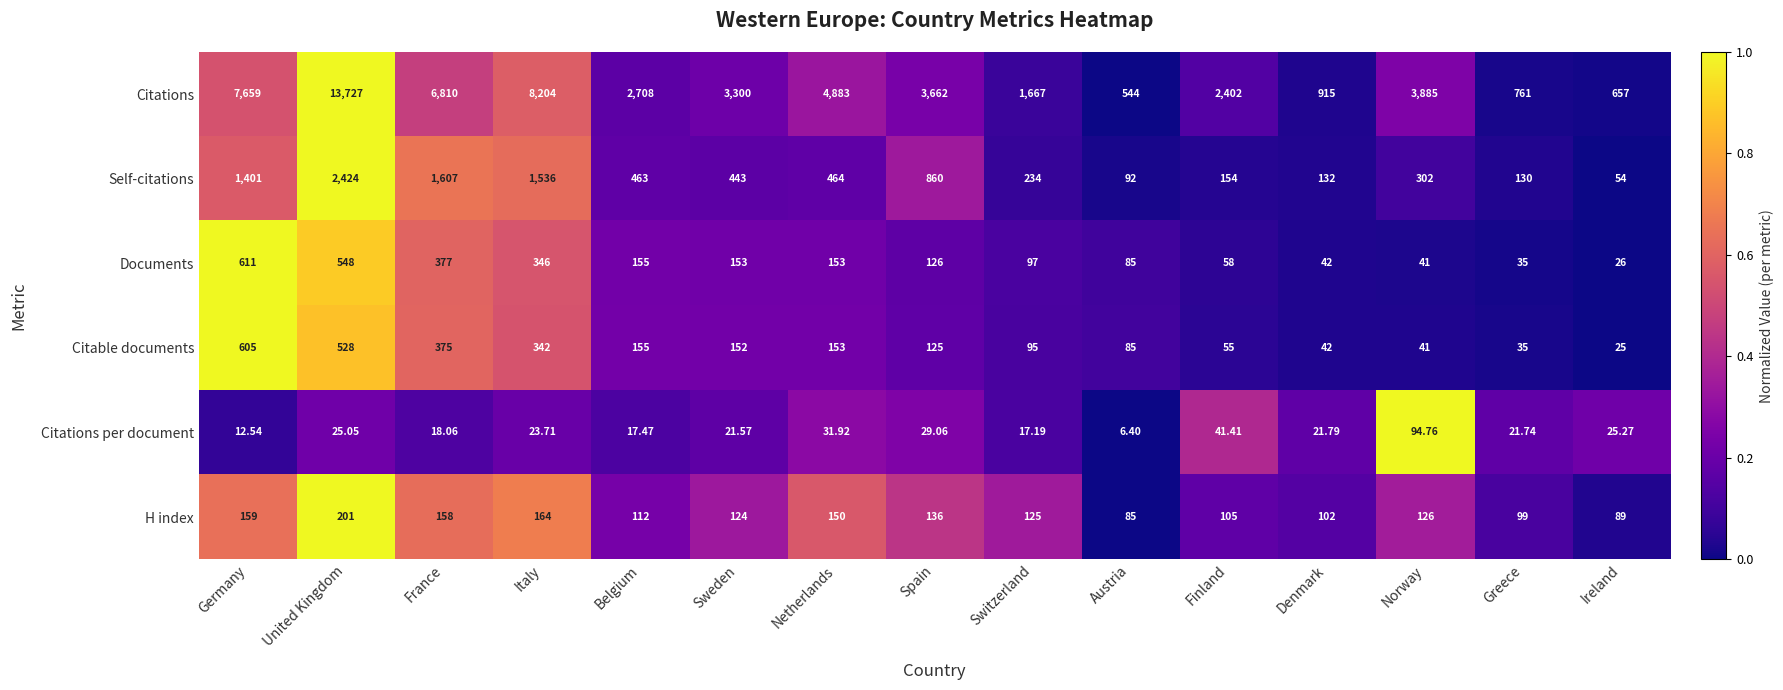

List the series in order of their peak value, lowest first.

Citations per document, H index, Citable documents, Documents, Self-citations, Citations